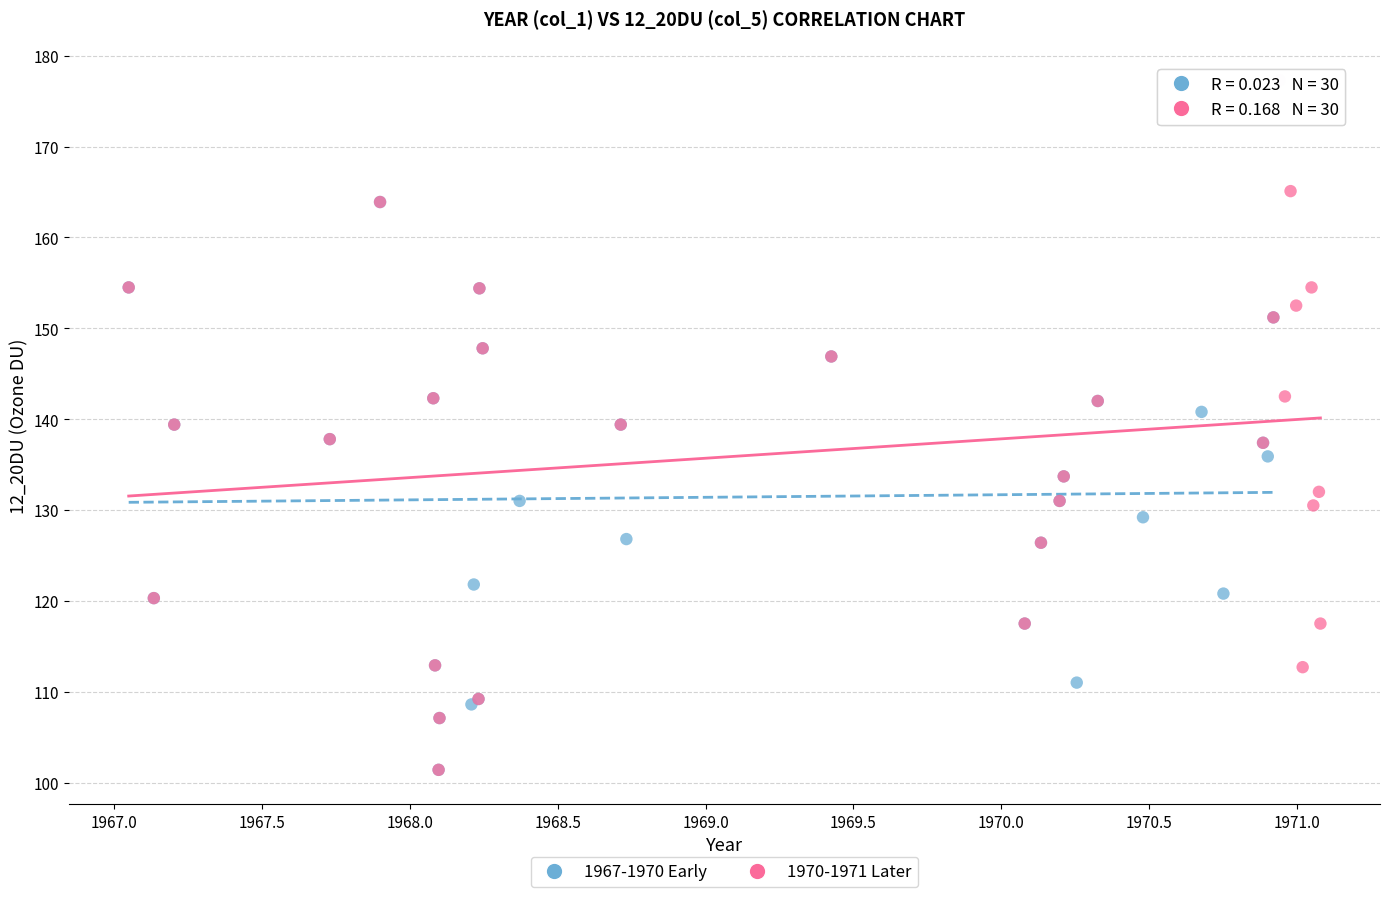

Which series has the largest Y range (max minus min)?

1970-1971 Later